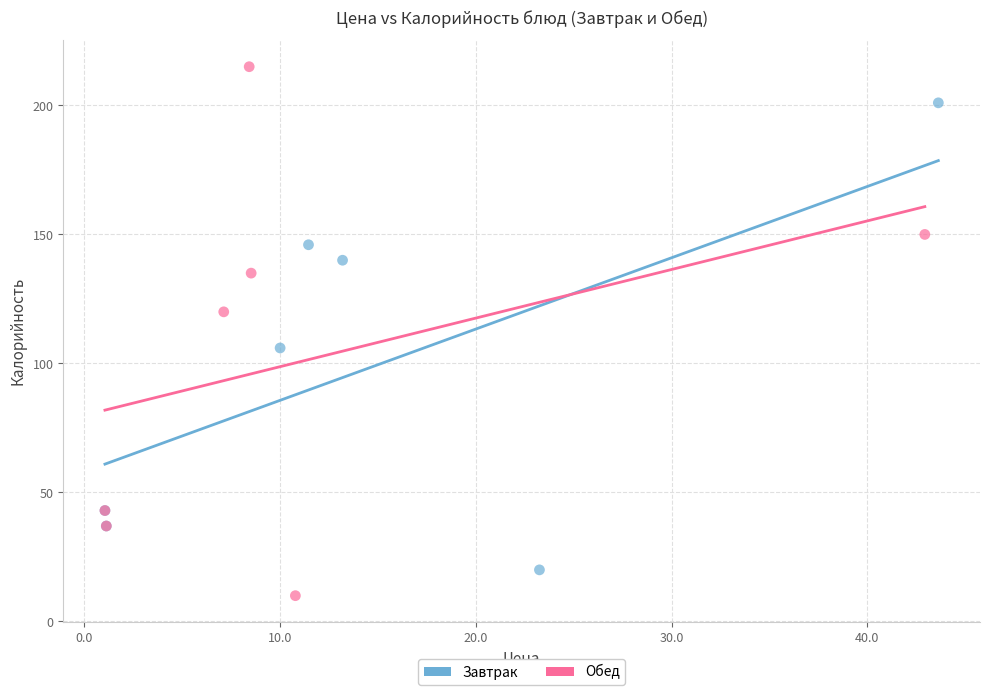

Which series reaches the maximum Y coordinate?

Обед